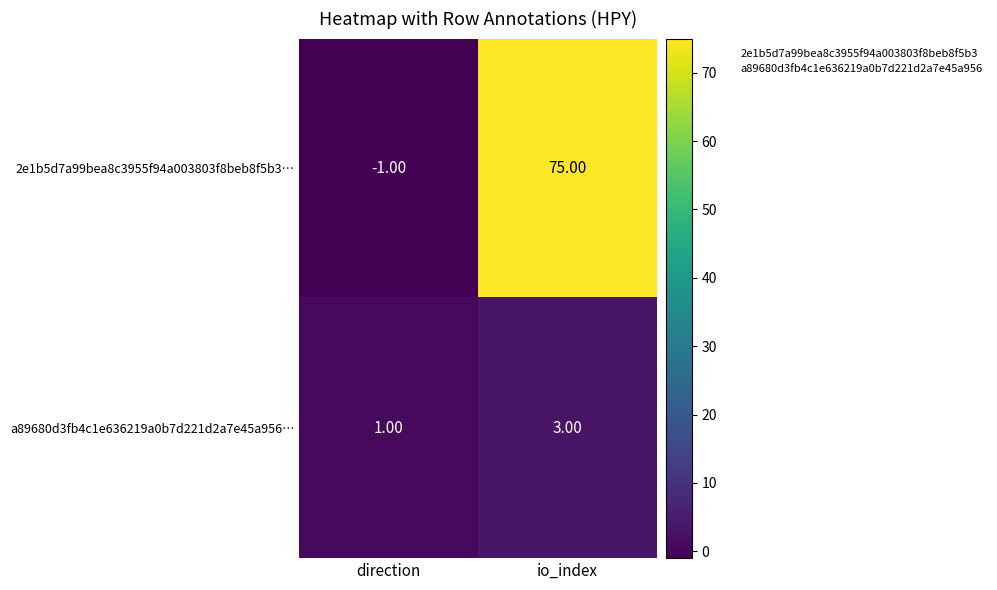

Rank the series by their maximum value, from lowest to highest.

a89680d3fb4c1e636219a0b7d221d2a7e45a956…, 2e1b5d7a99bea8c3955f94a003803f8beb8f5b3…